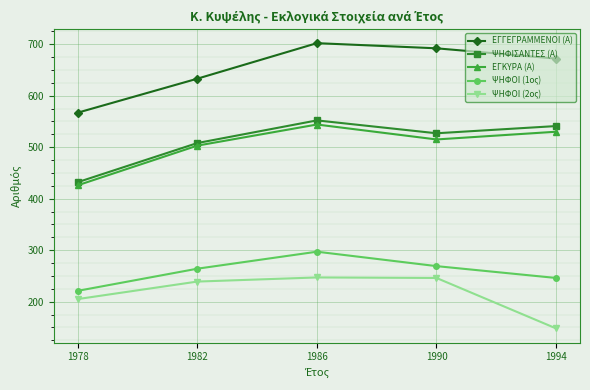

What is the difference between the ΨΗΦΟΙ (2ος) values at 1978 and 1994?

57